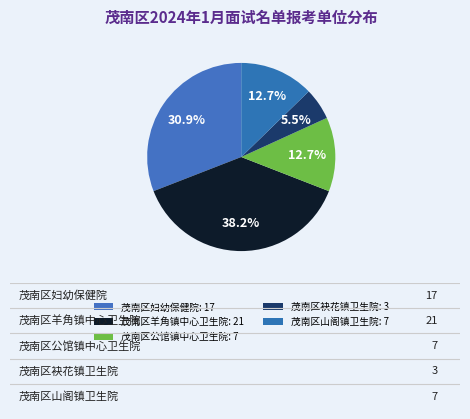

Is it true that 茂南区妇幼保健院 is 39% of the pie?

False